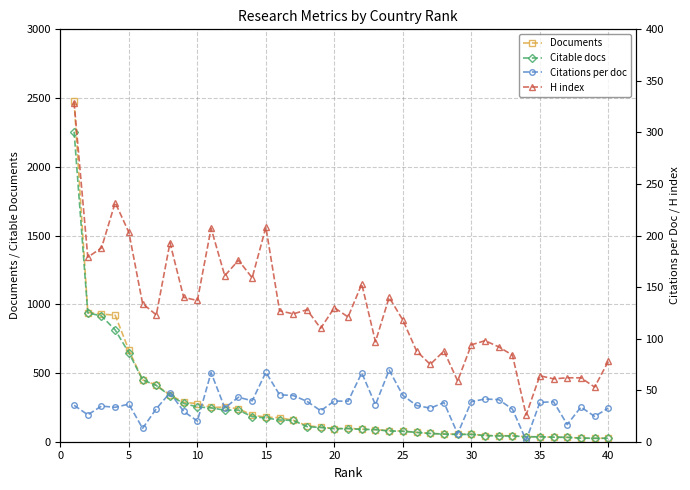

True or false: Citations per doc and Documents intersect in this chart.

True